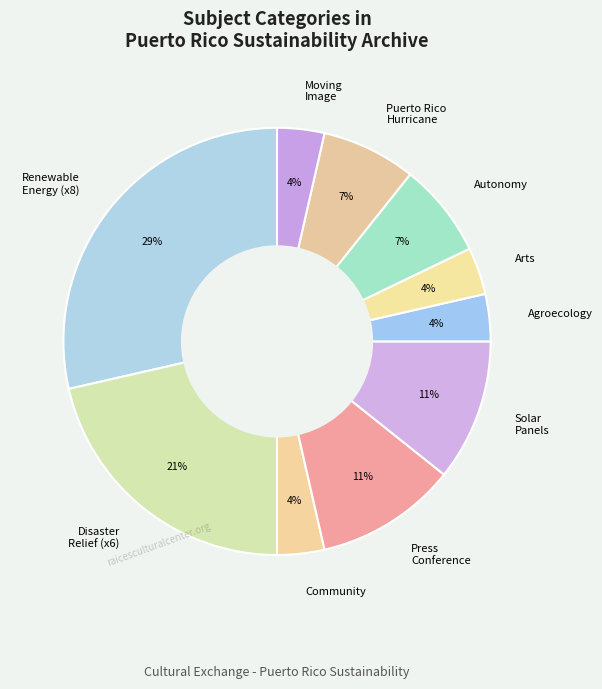

Is the sum of Agroecology and Moving Image greater than half?

No